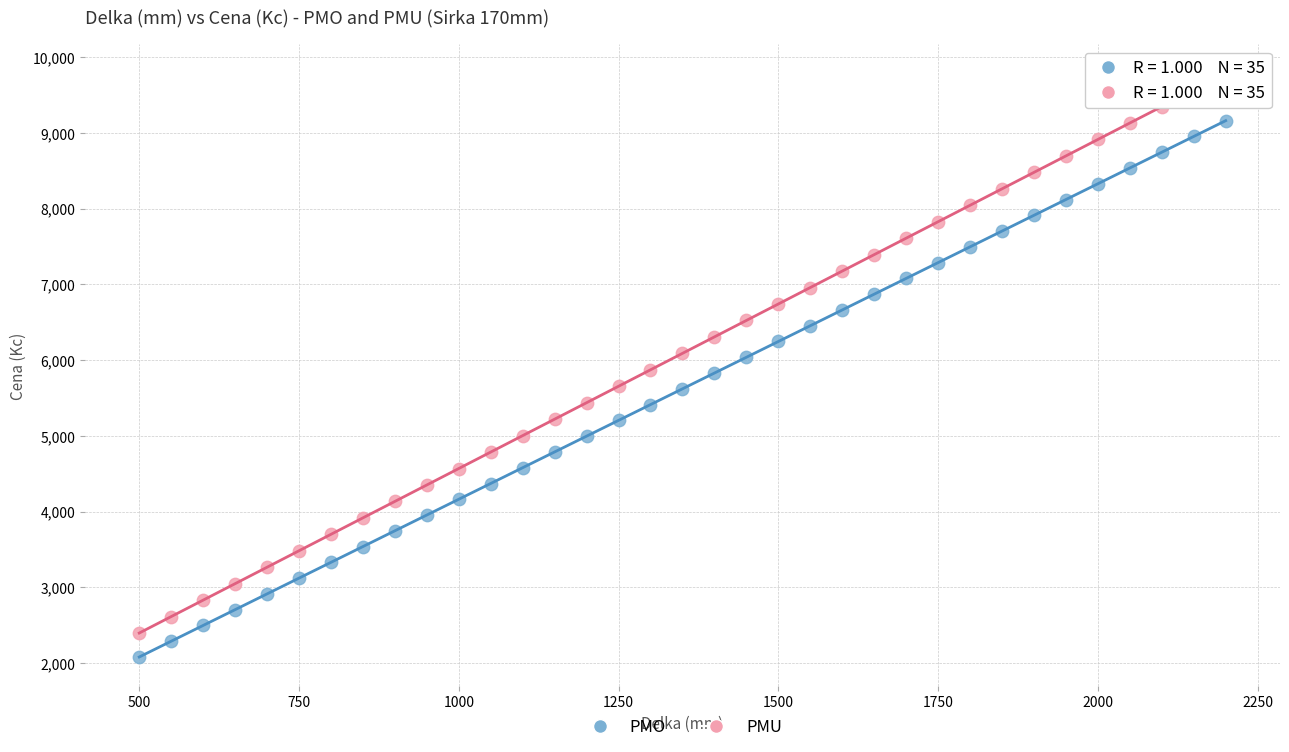

Across all data points, what is the range of X values (max minus min)?

1700